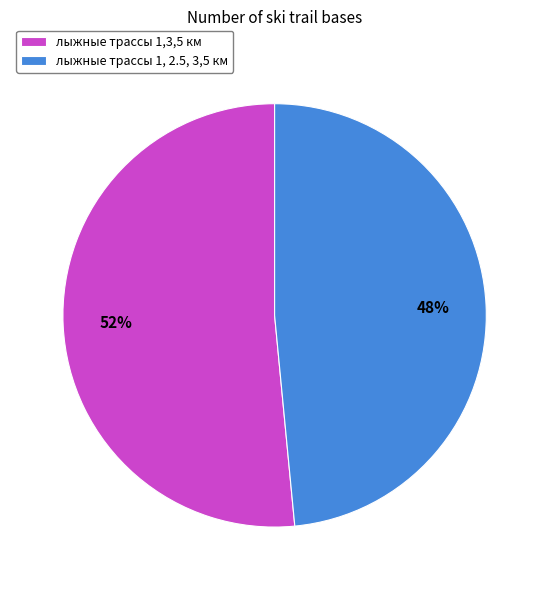

Does any single category account for the majority?

Yes